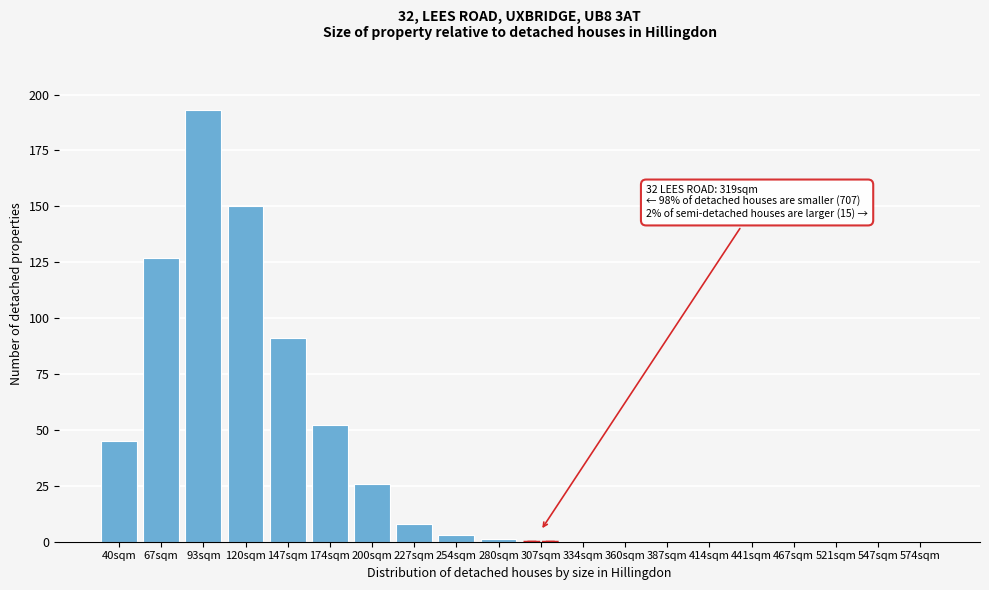

Reading left to right, extract all data points from this chart.

40sqm=45	67sqm=127	93sqm=193	120sqm=150	147sqm=91	174sqm=52	200sqm=26	227sqm=8	254sqm=3	280sqm=1	307sqm=0	334sqm=0	360sqm=0	387sqm=0	414sqm=0	441sqm=0	467sqm=0	521sqm=0	547sqm=0	574sqm=0